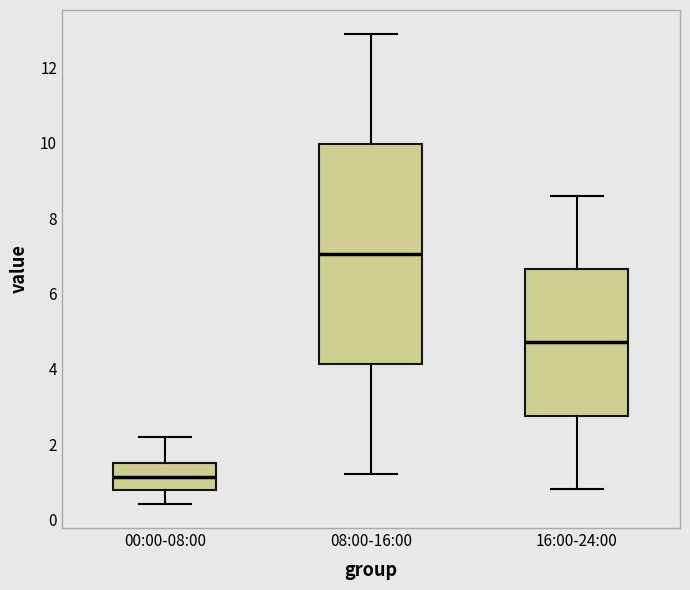

Reading left to right, transcribe this box plot: for each box, give where its median line is, the range the box spans, and where its two whiskers end, as read against the y-axis. The values are not printed on the chart, so give them approximately, as read against the axis.

00:00-08:00: median 1.2, box 0.8 to 1.6, whiskers 0.4 to 2.2
08:00-16:00: median 7.0, box 4.2 to 10.0, whiskers 1.2 to 13.0
16:00-24:00: median 4.8, box 2.8 to 6.6, whiskers 0.8 to 8.6